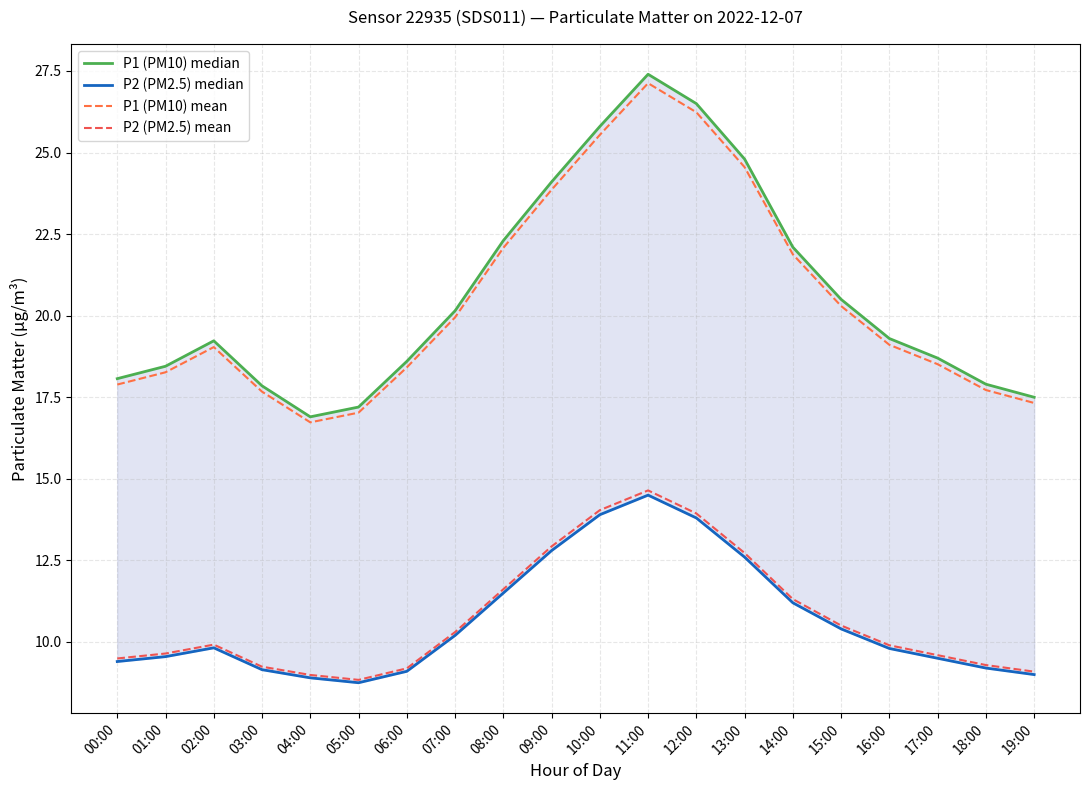

True or false: P2 (PM2.5) mean and P1 (PM10) mean cross at least once.

False